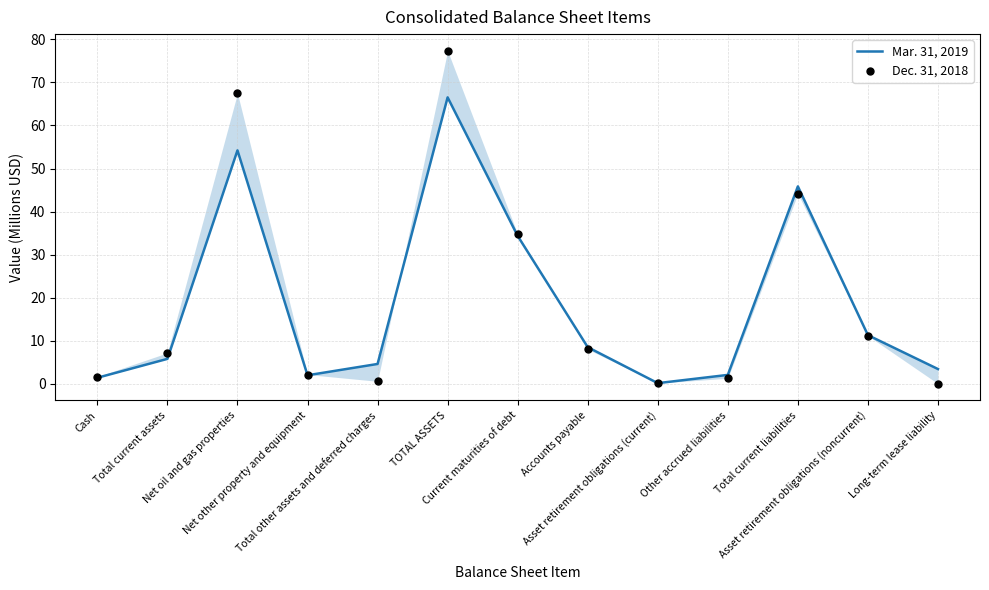

Which series has the largest total across all categories?

Dec. 31, 2018